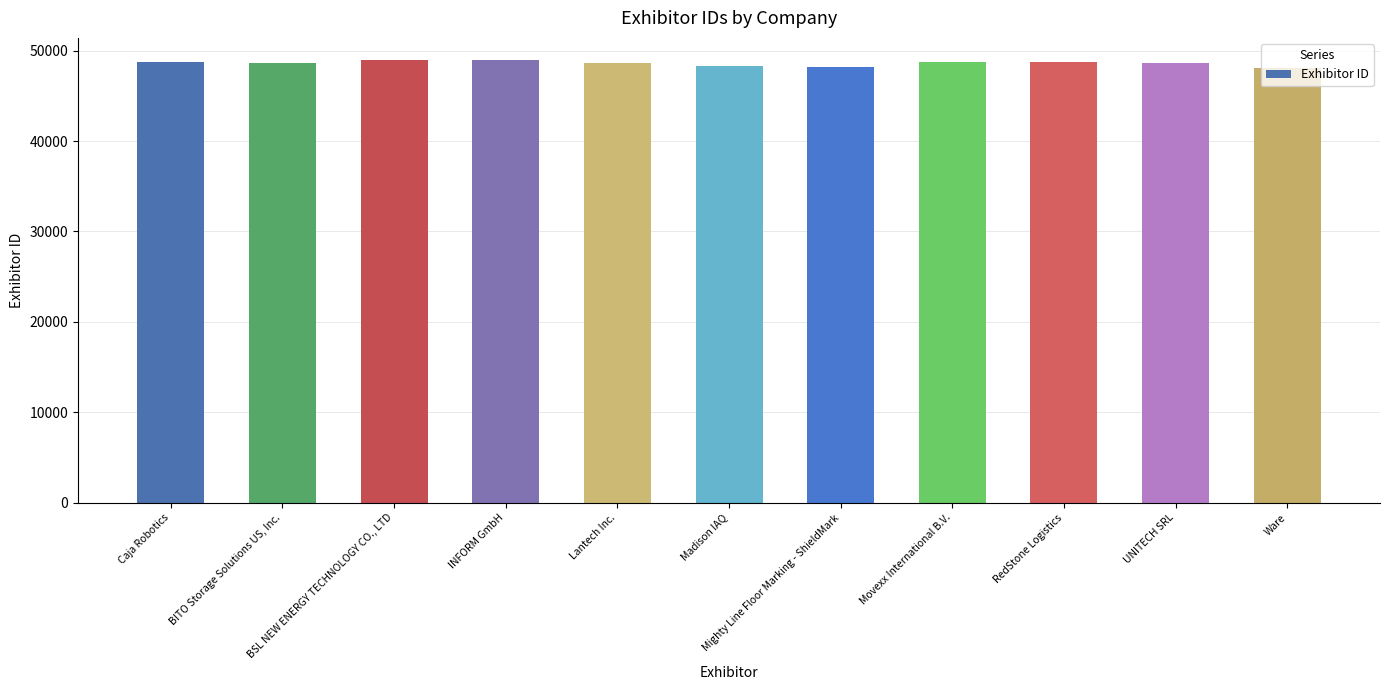

What is the greatest value displayed?

48956